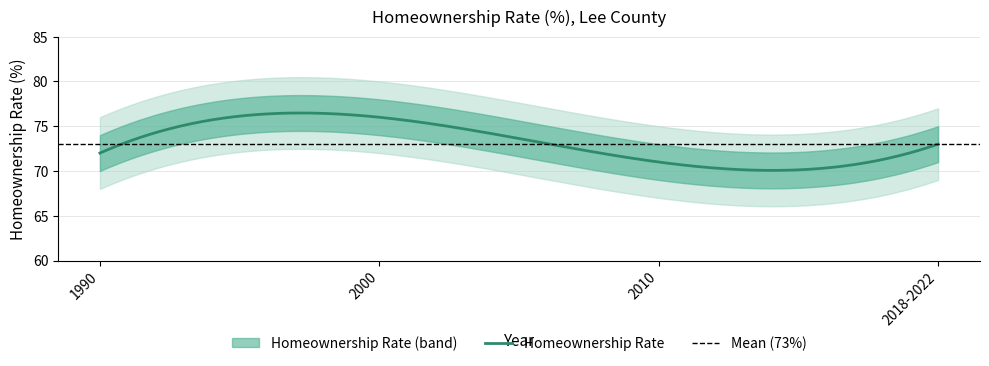

What position from the left is 1990?

1